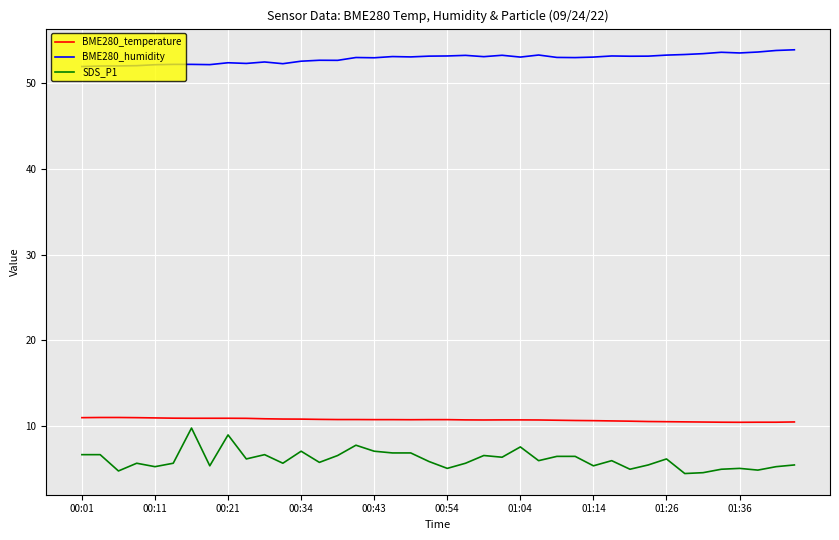

Does the chart have visible grid lines?

Yes